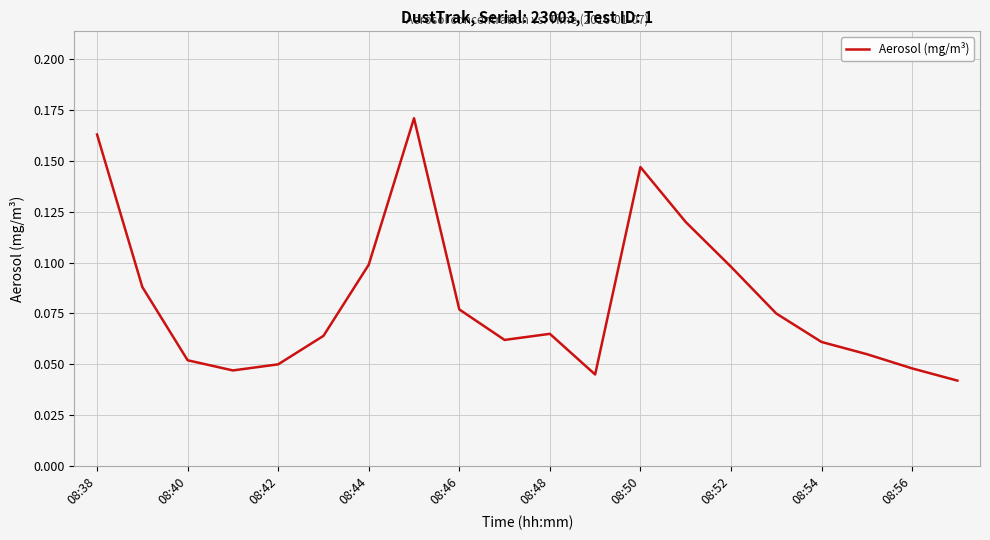

Does the chart display data point markers on the line(s)?

No